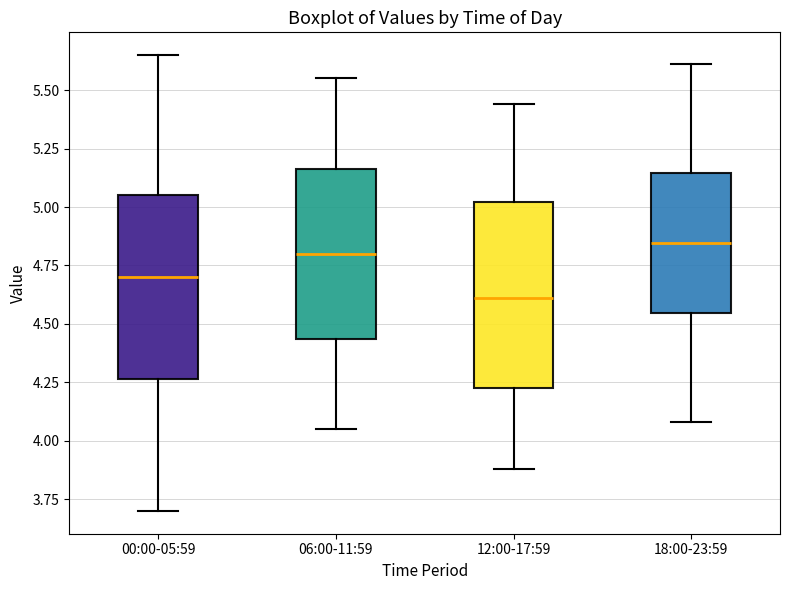

Reading left to right, read every box against the y-axis: the position of its median line, the range the box covers, and the ends of its whiskers. The values are not printed on the chart, so give them approximately, as read against the axis.

00:00-05:59: median 4.70, box 4.25 to 5.05, whiskers 3.70 to 5.65
06:00-11:59: median 4.80, box 4.45 to 5.15, whiskers 4.05 to 5.55
12:00-17:59: median 4.60, box 4.25 to 5.00, whiskers 3.90 to 5.45
18:00-23:59: median 4.85, box 4.55 to 5.15, whiskers 4.10 to 5.60